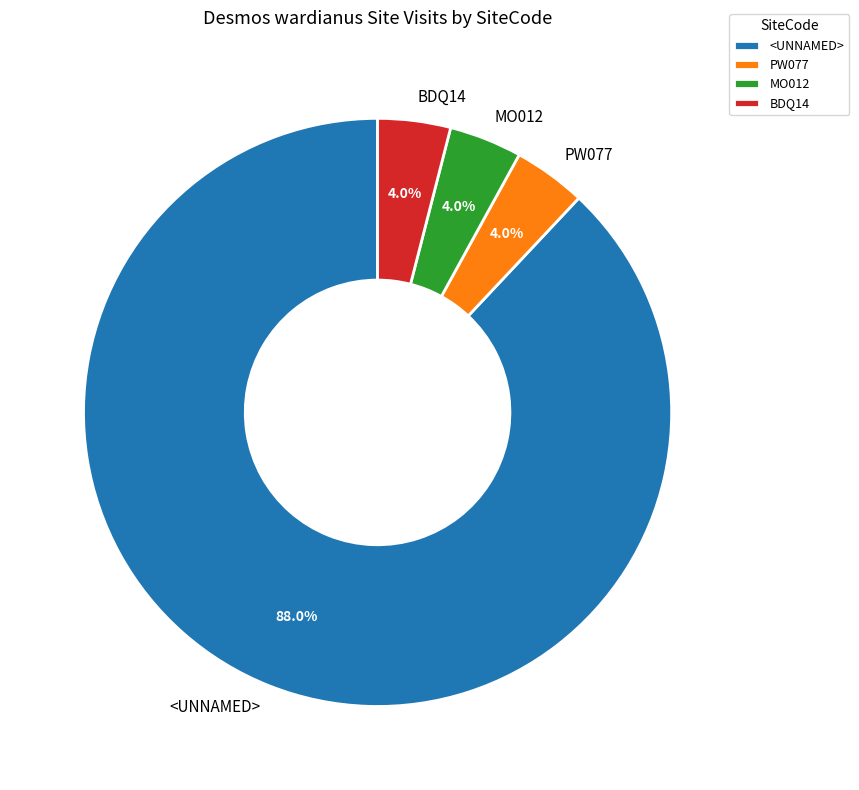

What percentage is NOT represented by <UNNAMED>?

12.0%